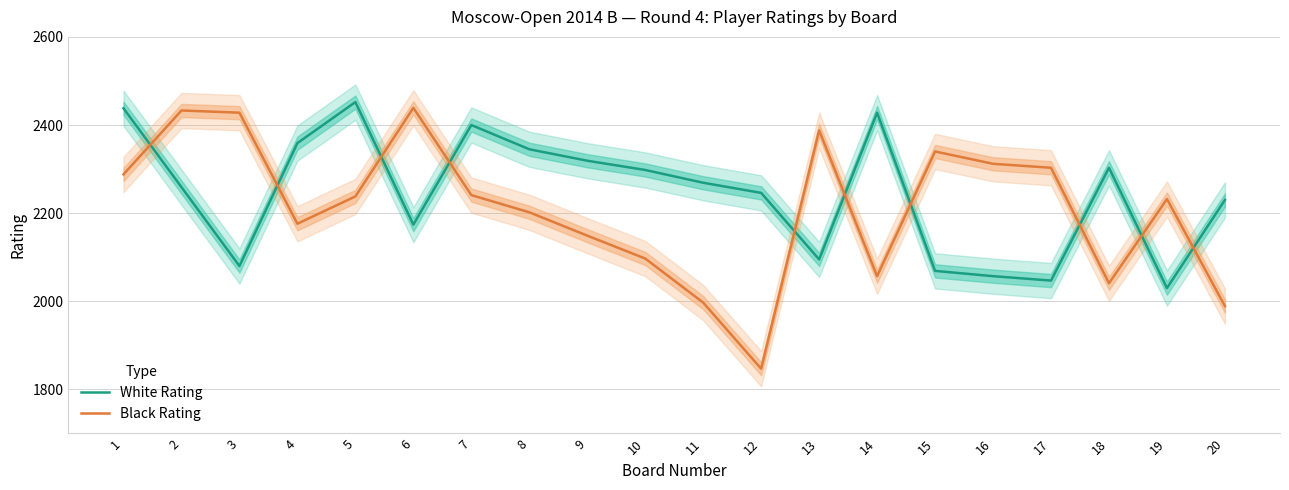

What is the difference between the maximum and minimum values in the White Rating series?

422